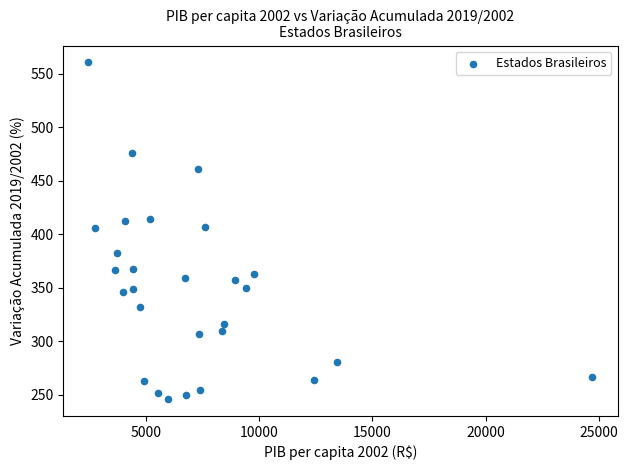

What is the range of Y values (max minus min)?

314.5